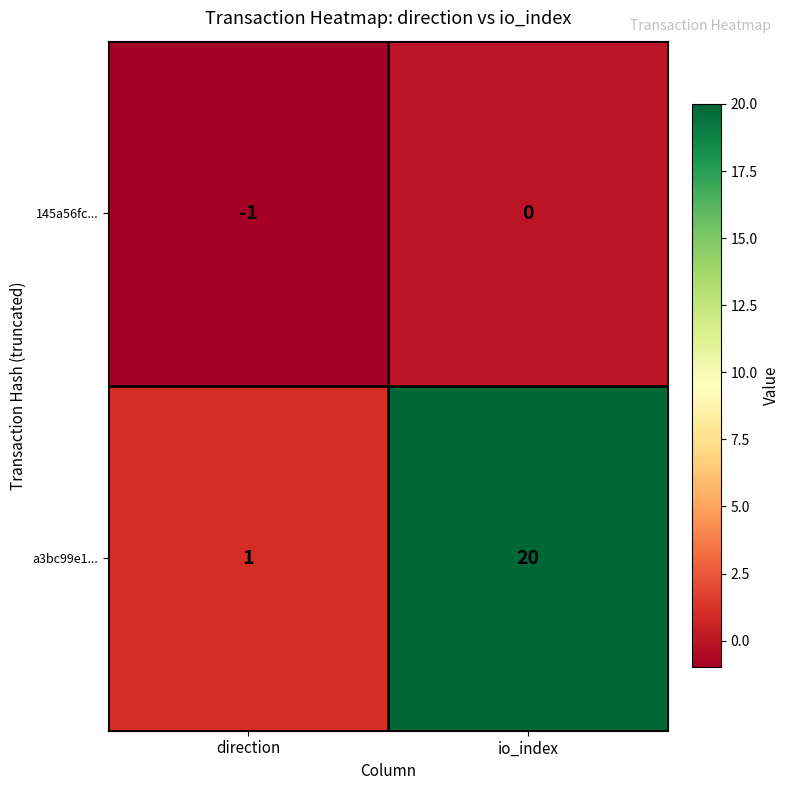

At how many categories does at least one series exceed 4?

1